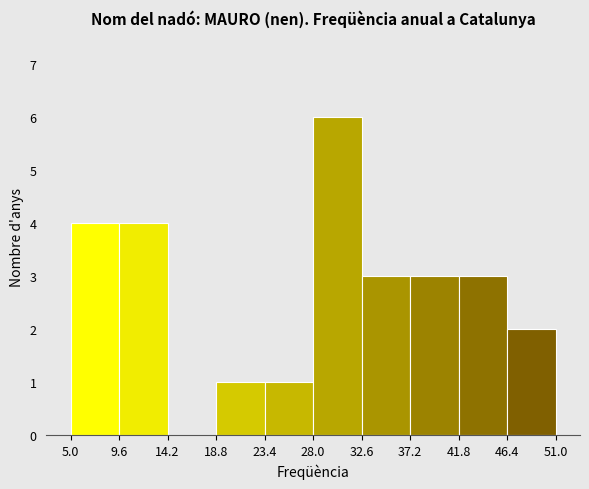

Which range on the x-axis has the tallest bar?

28.0 to 32.6